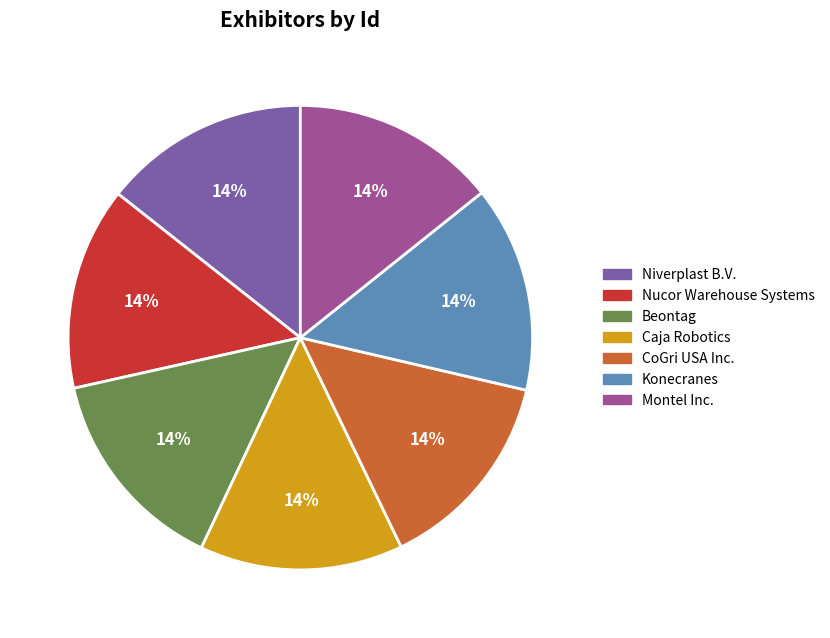

Approximately how many times larger is the value at Caja Robotics compared to Beontag?

1.0